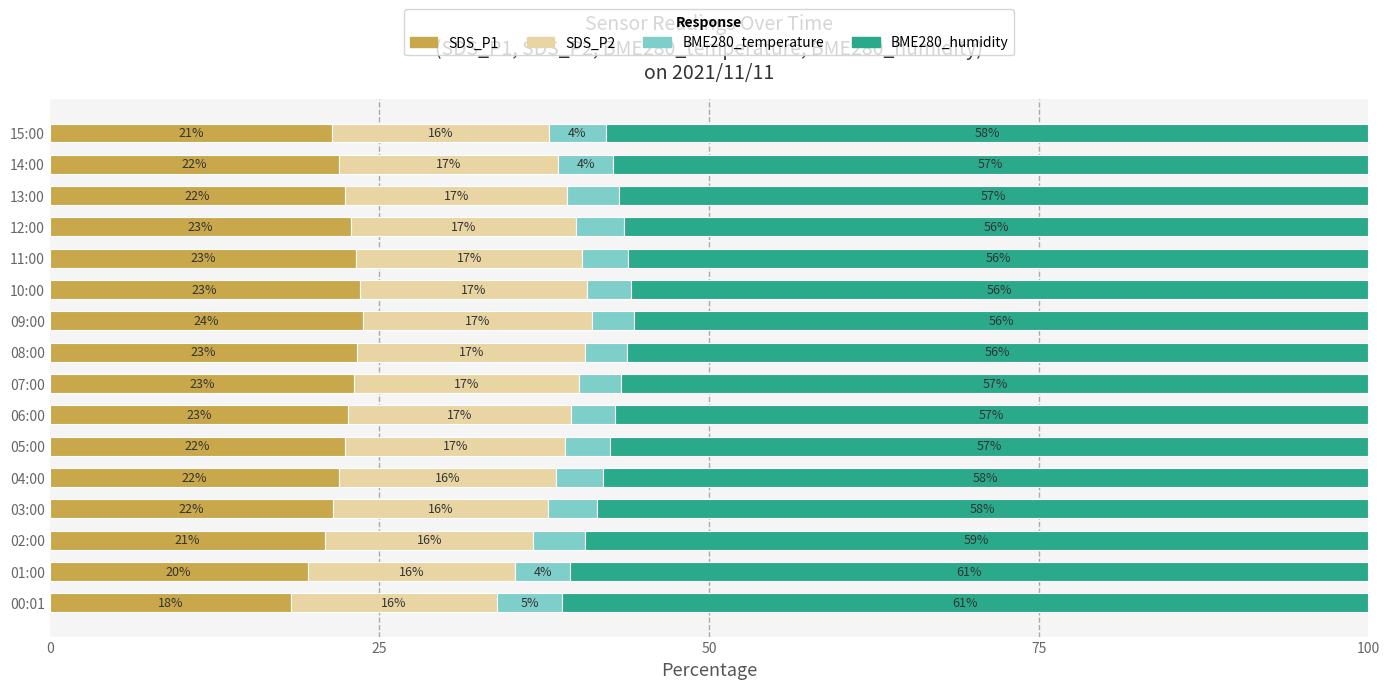

At which label does SDS_P1 reach its minimum?

00:01